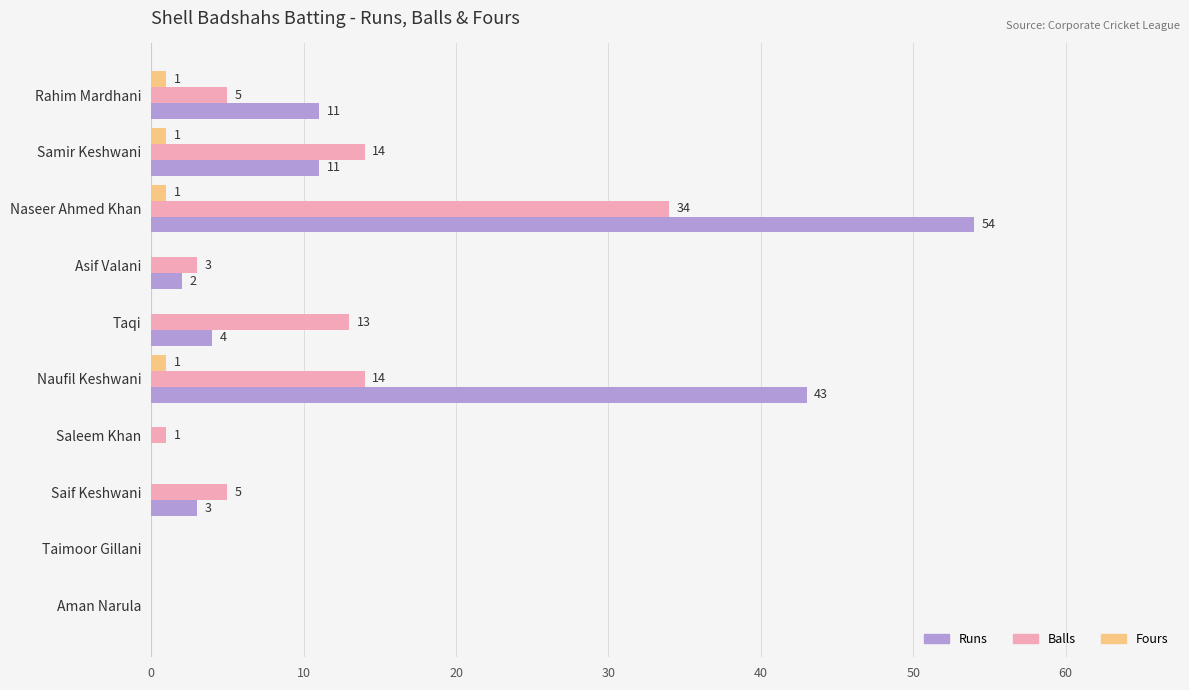

The Runs series shows 11 at Rahim Mardhani. True or false?

True